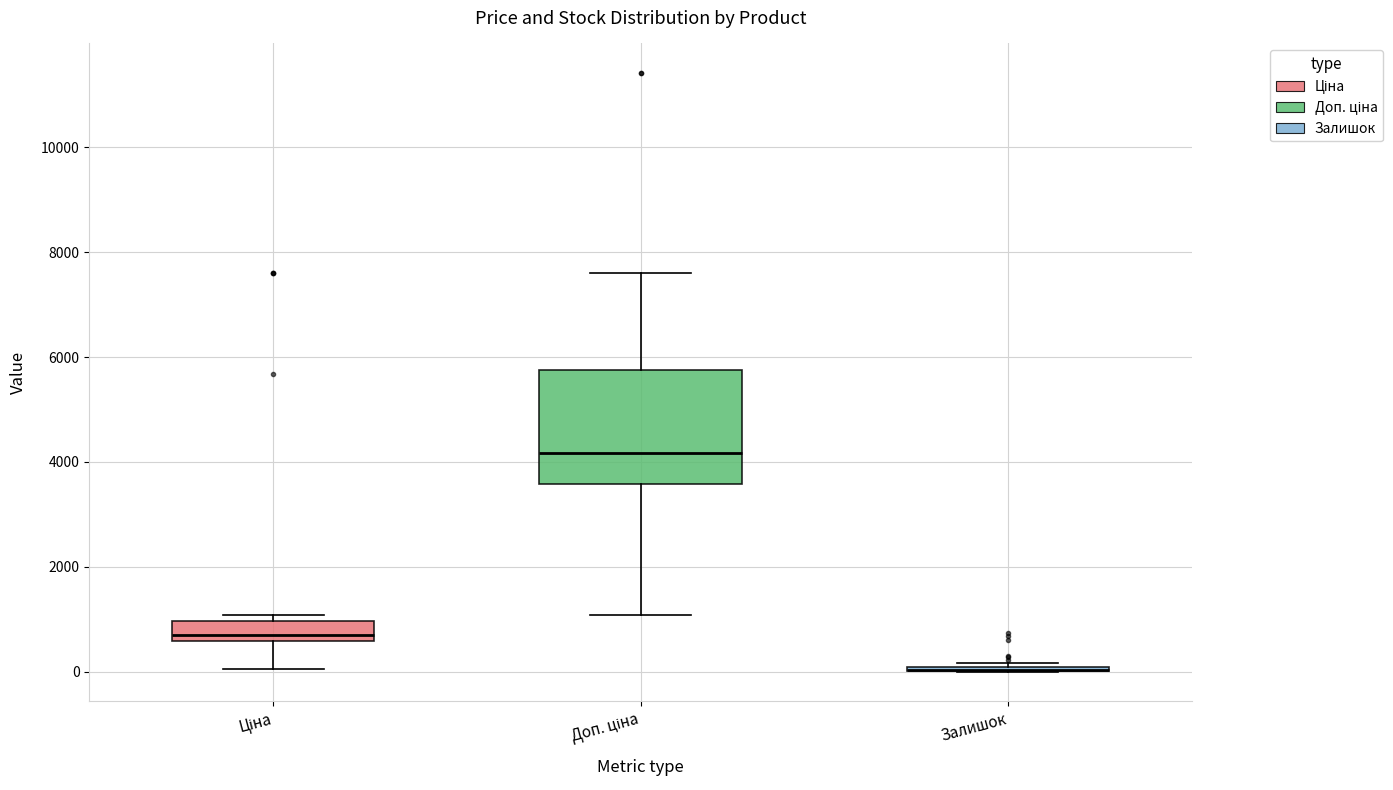

Comparing the boxes themselves (not the whiskers), which one is the tallest?

Доп. ціна